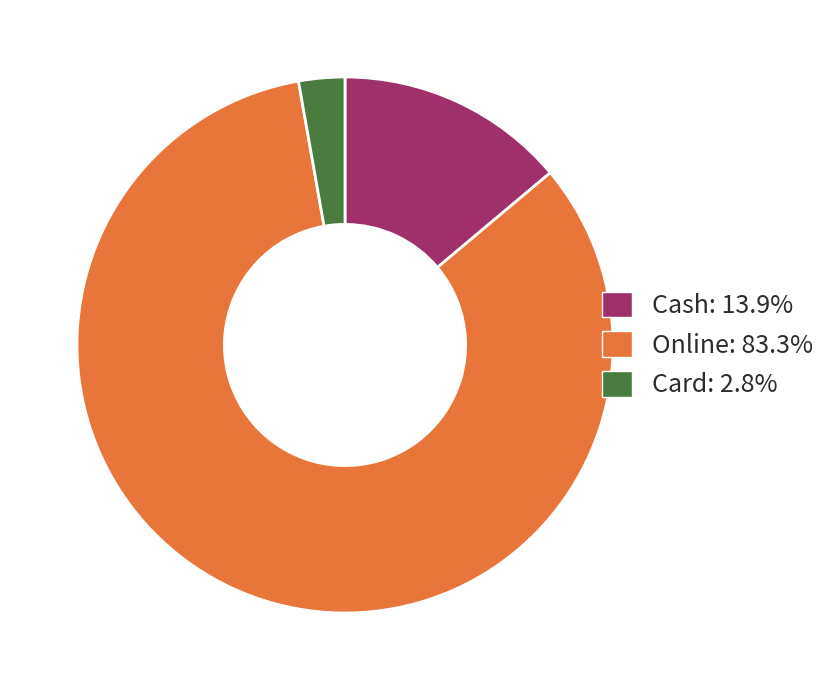

Approximately how many times larger is the value at Online: 83.3% compared to Cash: 13.9%?

6.0